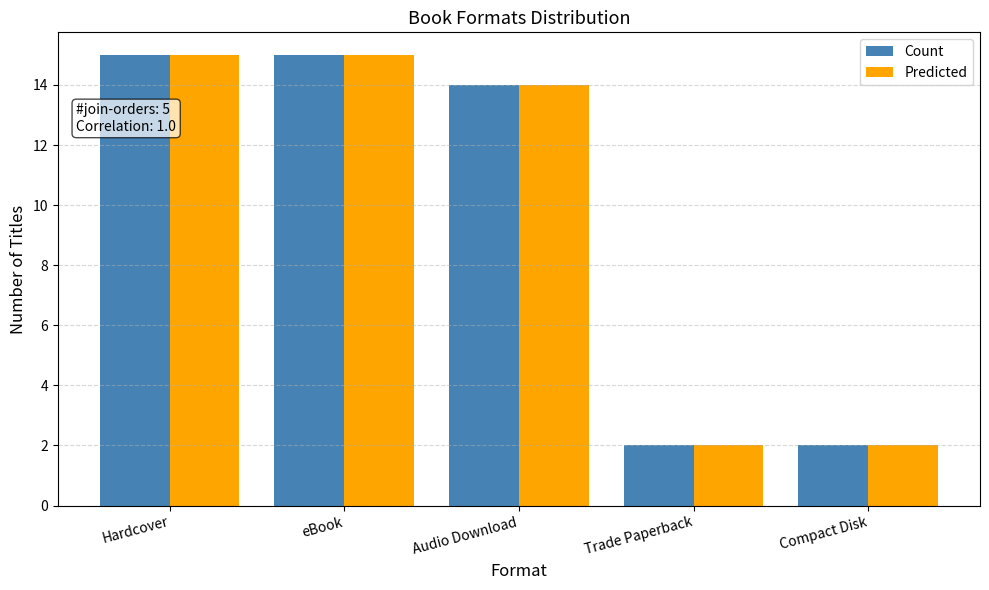

What position from the right is Compact Disk?

1